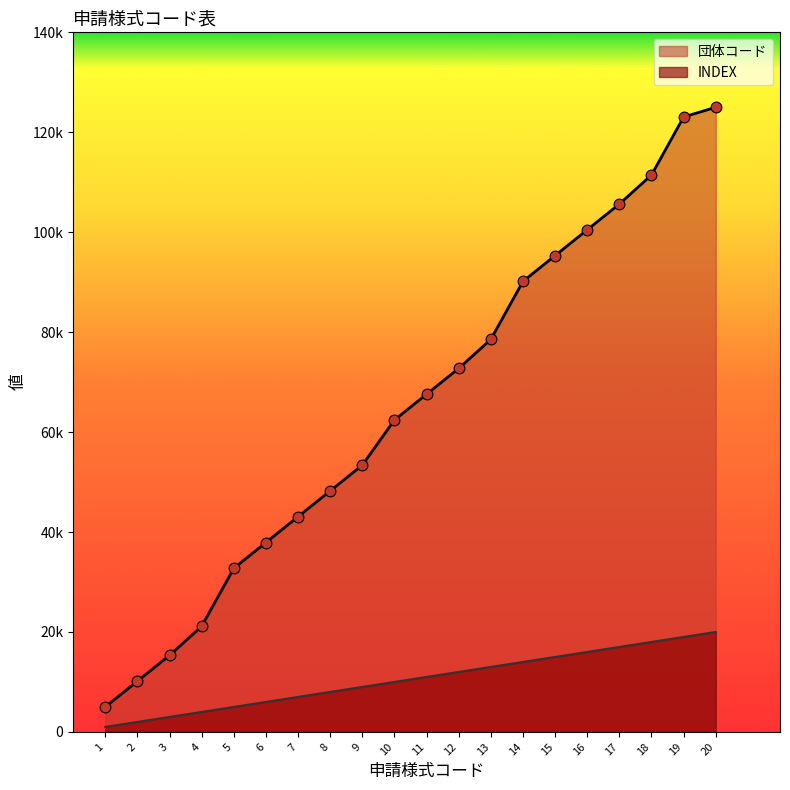

What are all the series names shown in the legend?

団体コード, INDEX